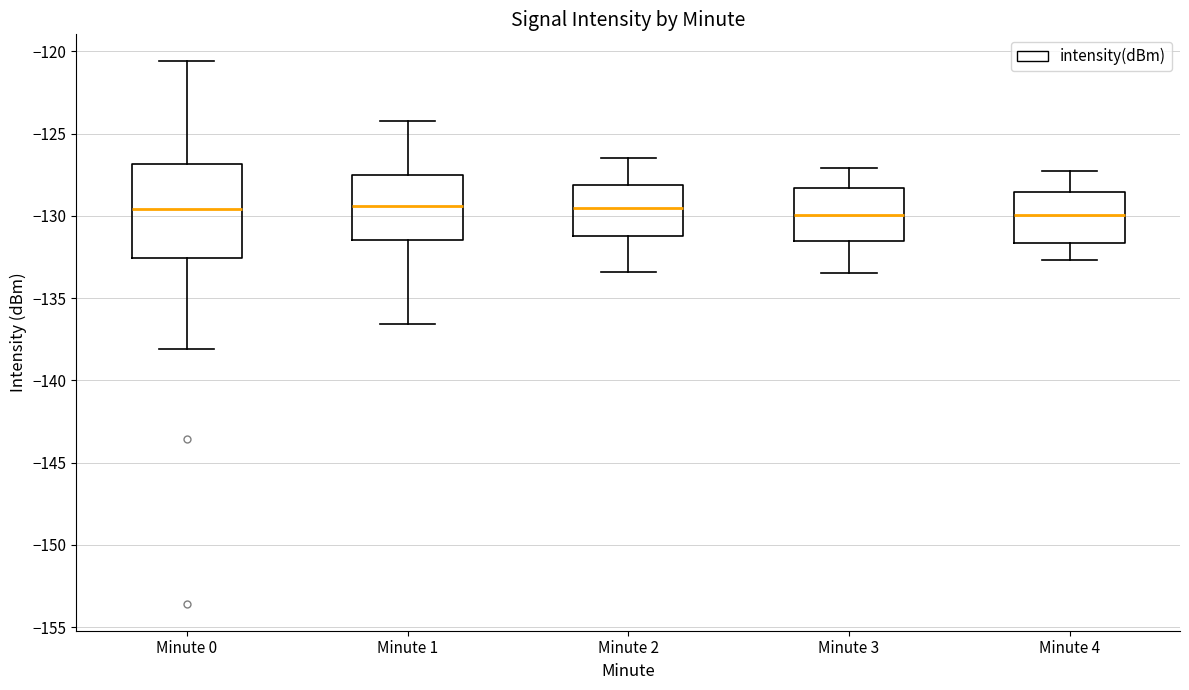

Reading left to right, read every box against the y-axis: the position of its median line, the range the box covers, and the ends of its whiskers. The values are not printed on the chart, so give them approximately, as read against the axis.

Minute 0: median -129.5, box -132.5 to -127.0, whiskers -138.0 to -120.5
Minute 1: median -129.5, box -131.5 to -127.5, whiskers -136.5 to -124.0
Minute 2: median -129.5, box -131.0 to -128.0, whiskers -133.5 to -126.5
Minute 3: median -130.0, box -131.5 to -128.5, whiskers -133.5 to -127.0
Minute 4: median -130.0, box -131.5 to -128.5, whiskers -132.5 to -127.5